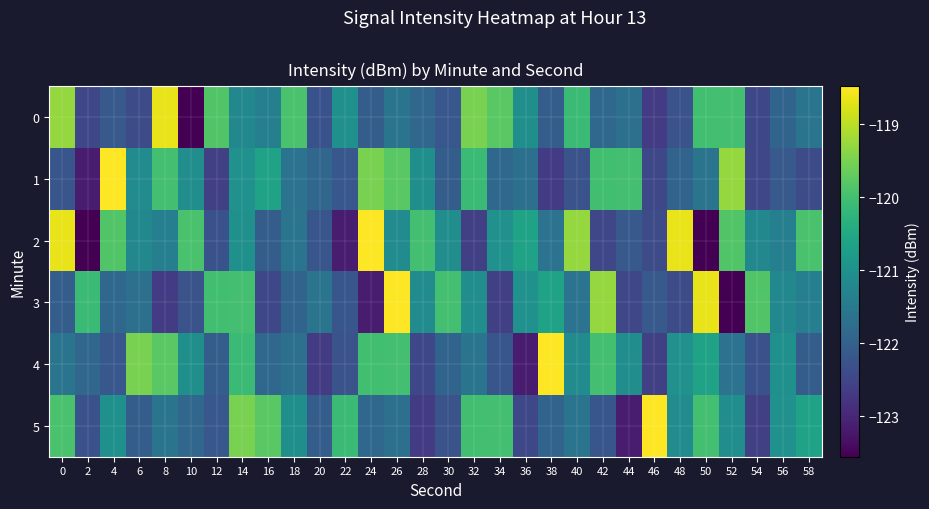

At which category is the sum across all series the highest?

26